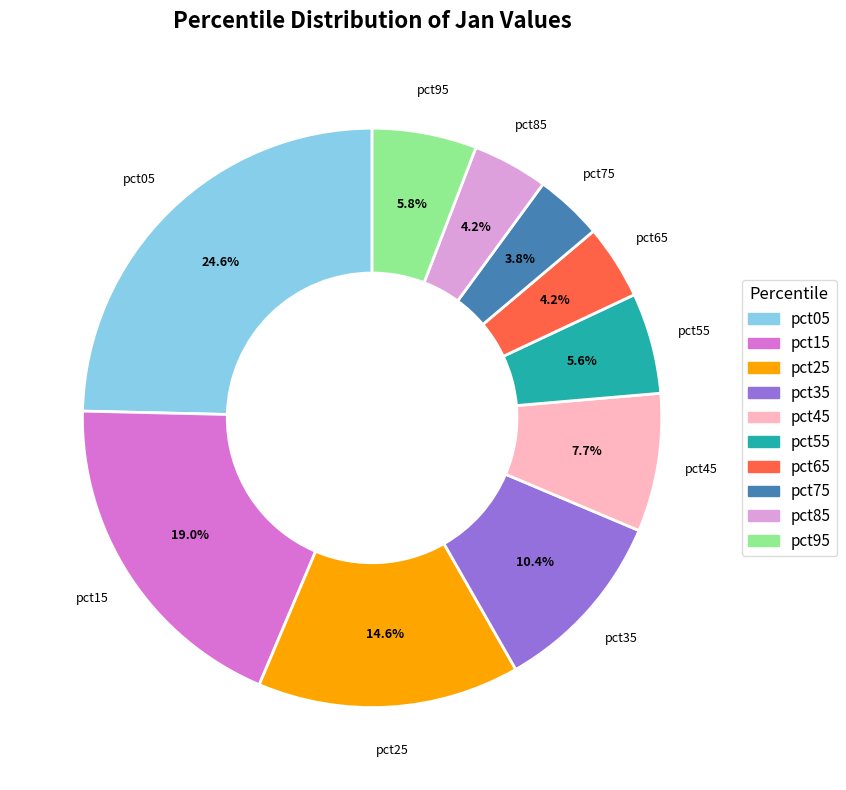

What is the largest slice in the pie chart?

pct05